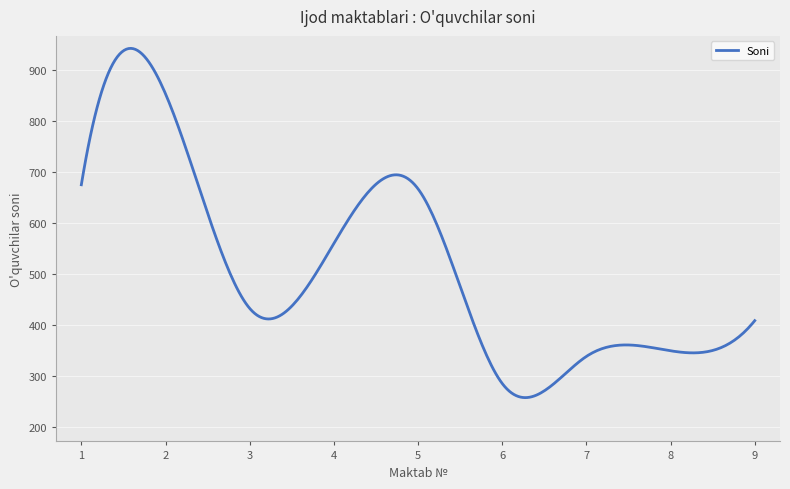

What is the maximum value shown in the chart?

942.0